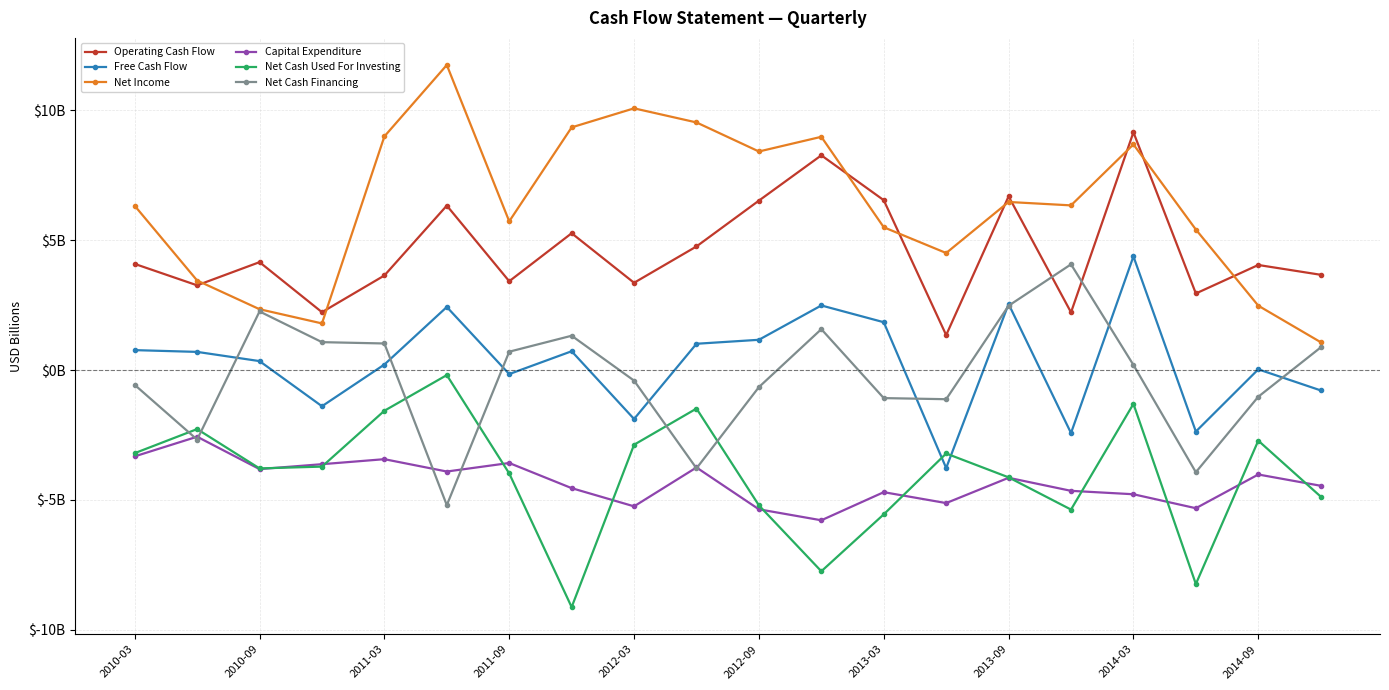

What are all the series names shown in the legend?

Operating Cash Flow, Free Cash Flow, Net Income, Capital Expenditure, Net Cash Used For Investing, Net Cash Financing